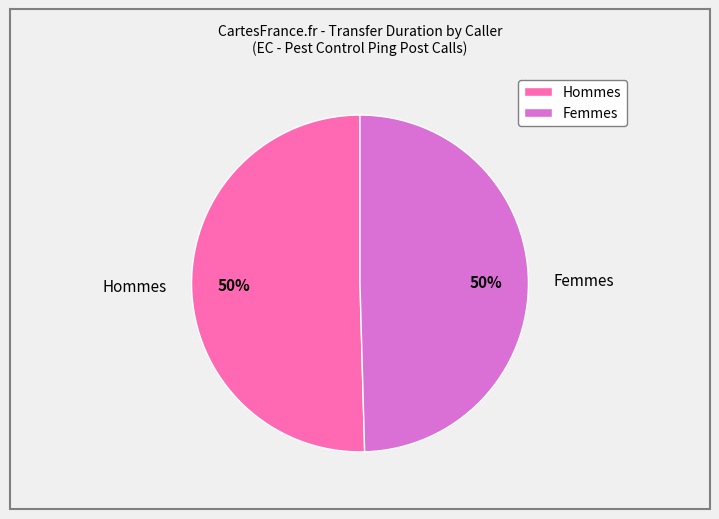

Count the number of slices in the pie.

2